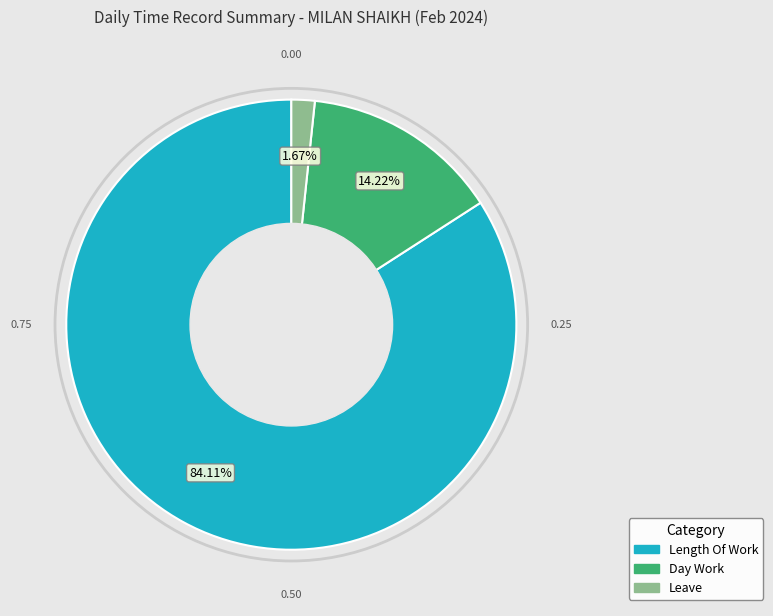

Is there any slice that represents more than half of the pie?

Yes